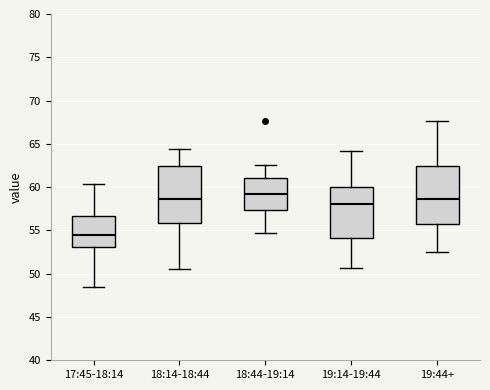

Where is the upper edge of the box for 17:45-18:14 on the y-axis? The values are not printed on the chart, so give them approximately, as read against the axis.

56.5